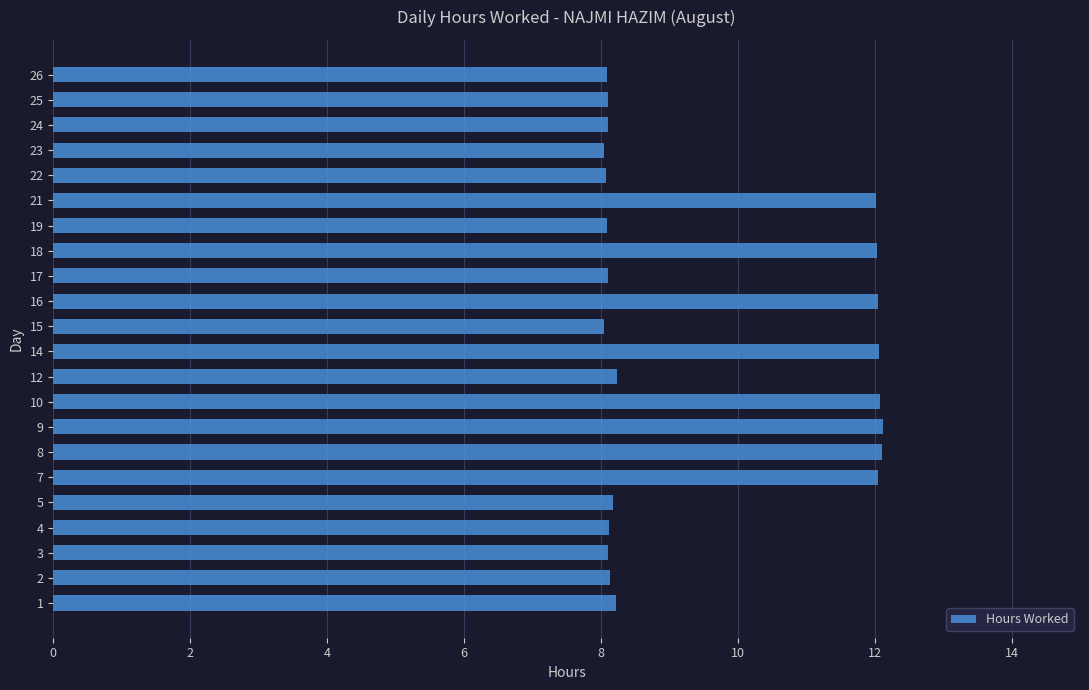

What is the sum of all values?

210.2